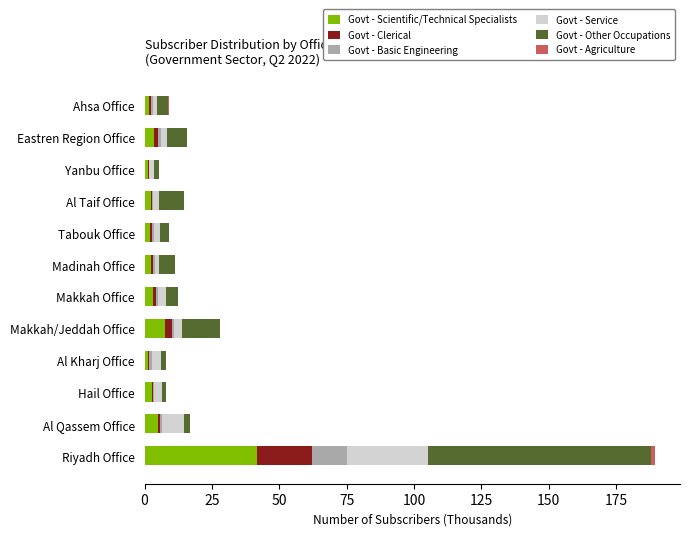

What is the maximum value for Govt - Scientific/Technical Specialists?

41.6